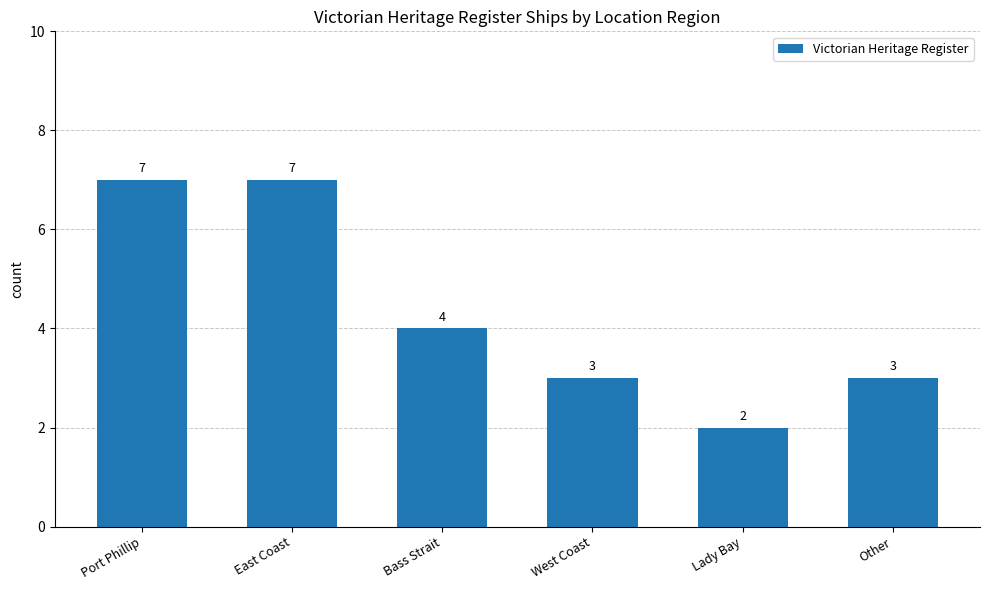

Read the value at Port Phillip.

7